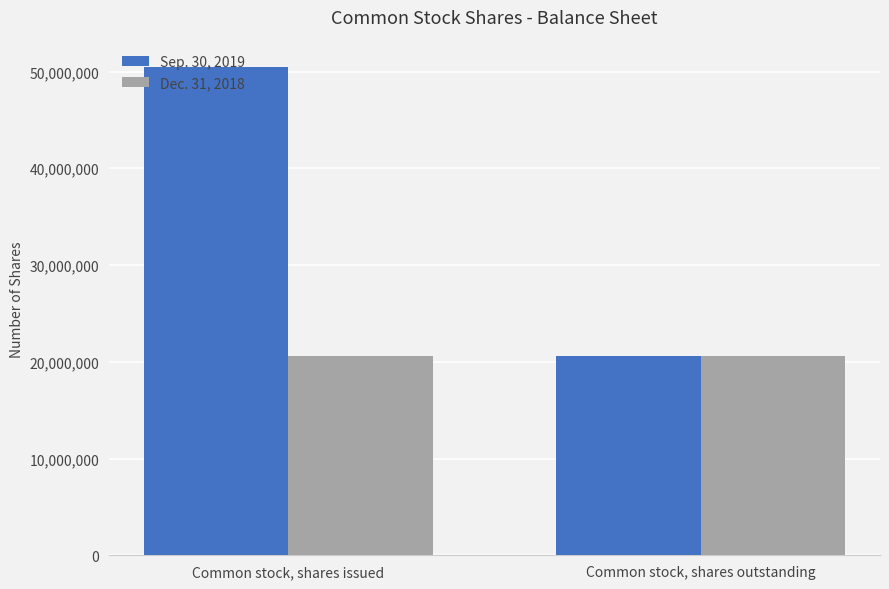

At Common stock, shares issued, list the series in order from largest to smallest.

Sep. 30, 2019, Dec. 31, 2018